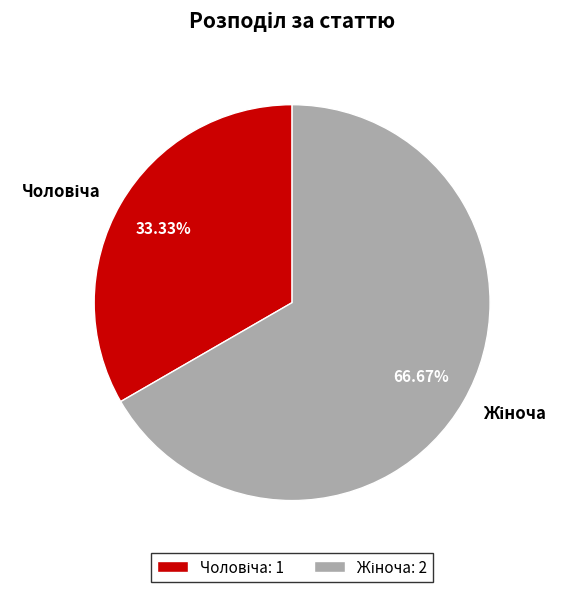

Does any single category account for the majority?

Yes